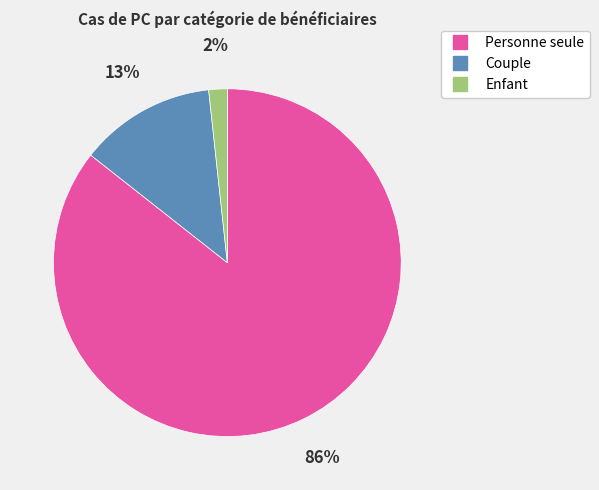

Which slice represents more than half of the pie?

Personne seule